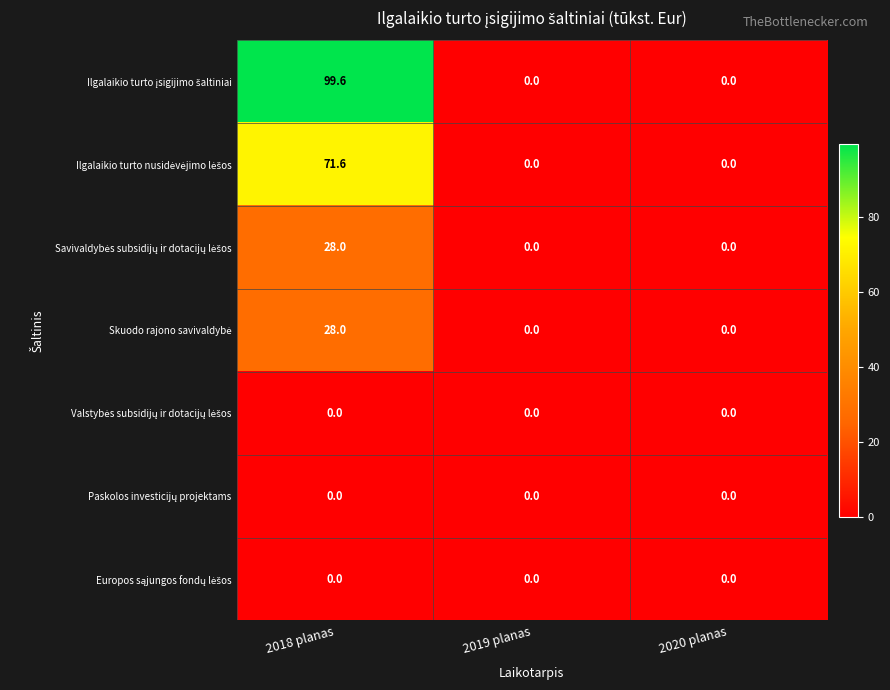

What is the difference between the highest and lowest values at 2018 planas?

99.6